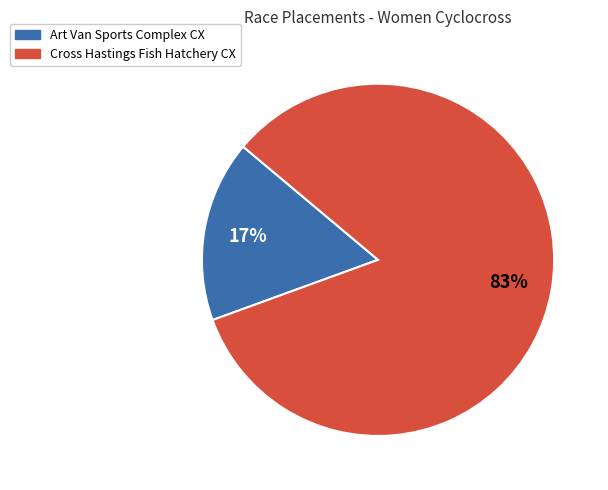

To the nearest percent, what is the average slice percentage?

50%